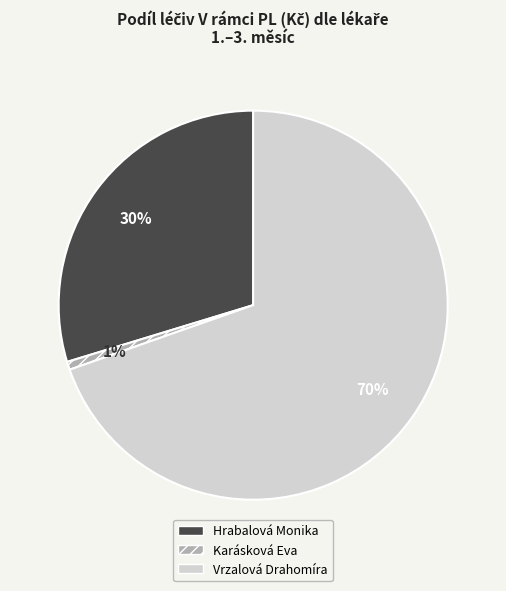

To the nearest percent, what is the difference between the Karásková Eva and Hrabalová Monika slice percentages?

29%